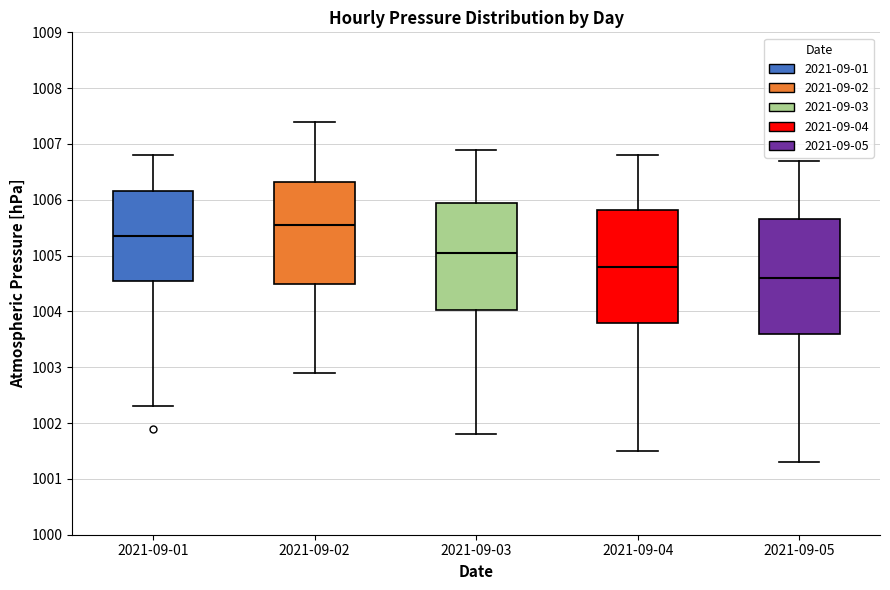

Reading left to right, transcribe this box plot: for each box, give where its median line is, the range the box spans, and where its two whiskers end, as read against the y-axis. The values are not printed on the chart, so give them approximately, as read against the axis.

2021-09-01: median 1005.4, box 1004.6 to 1006.2, whiskers 1002.3 to 1006.8
2021-09-02: median 1005.6, box 1004.5 to 1006.3, whiskers 1002.9 to 1007.4
2021-09-03: median 1005.1, box 1004.0 to 1006.0, whiskers 1001.8 to 1006.9
2021-09-04: median 1004.8, box 1003.8 to 1005.8, whiskers 1001.5 to 1006.8
2021-09-05: median 1004.6, box 1003.6 to 1005.7, whiskers 1001.3 to 1006.7